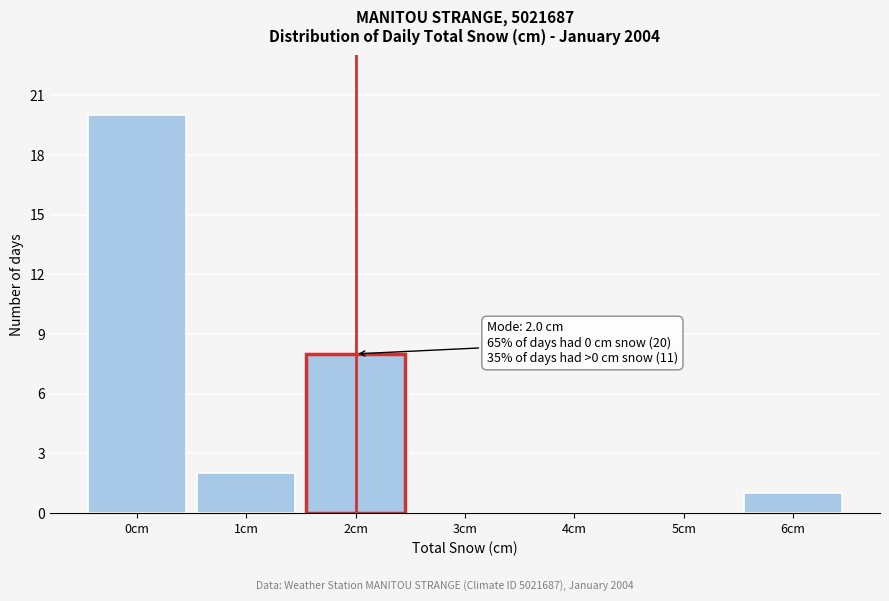

Reading right to left, what are all the values shown in this chart?

6cm=1	5cm=0	4cm=0	3cm=0	2cm=8	1cm=2	0cm=20